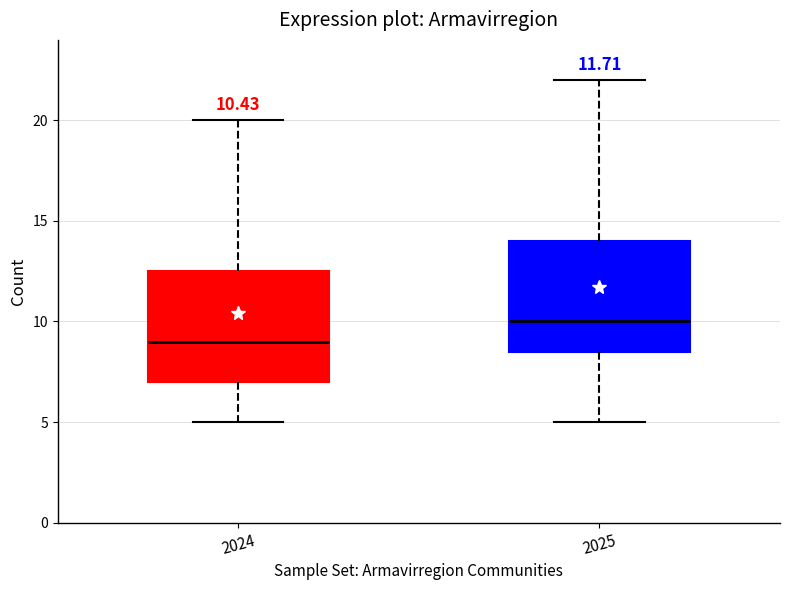

Which box's median line is the lowest?

2024